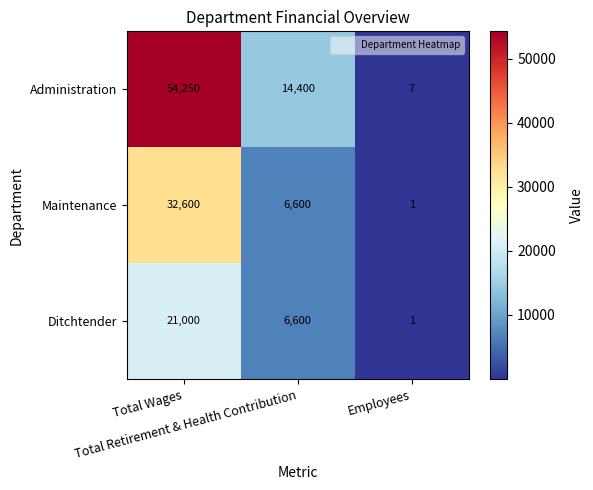

Rank the series by their average value, from highest to lowest.

Administration, Maintenance, Ditchtender